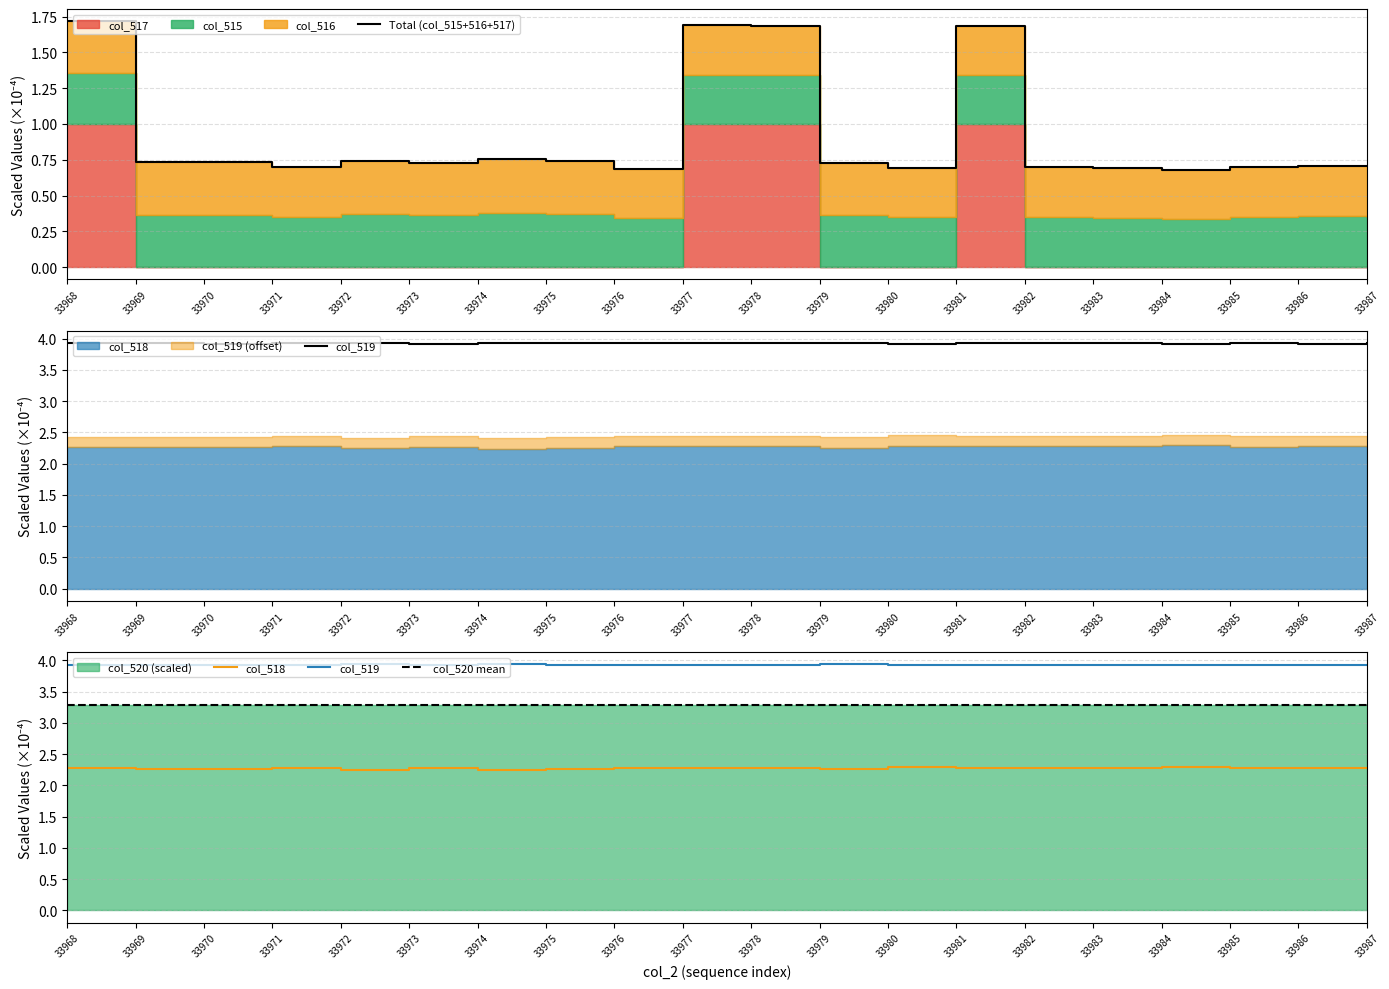

True or false: col_517 and col_519 intersect in this chart.

False